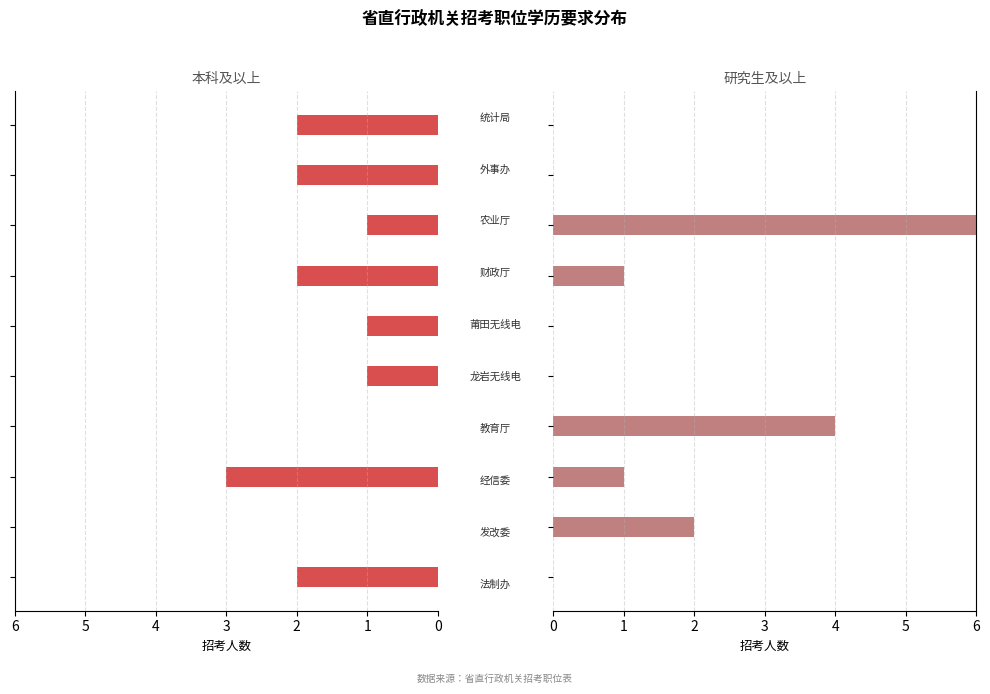

What is the difference between the second highest and second lowest values in the 研究生及以上 series?

4